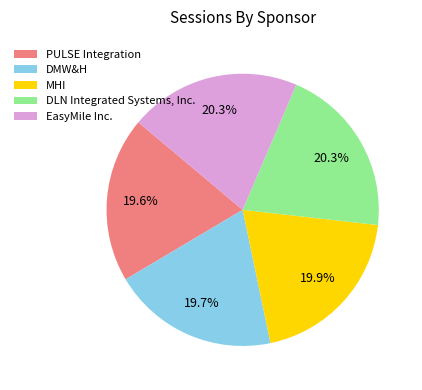

Approximately how many times larger is the value at DMW&H compared to PULSE Integration?

1.0